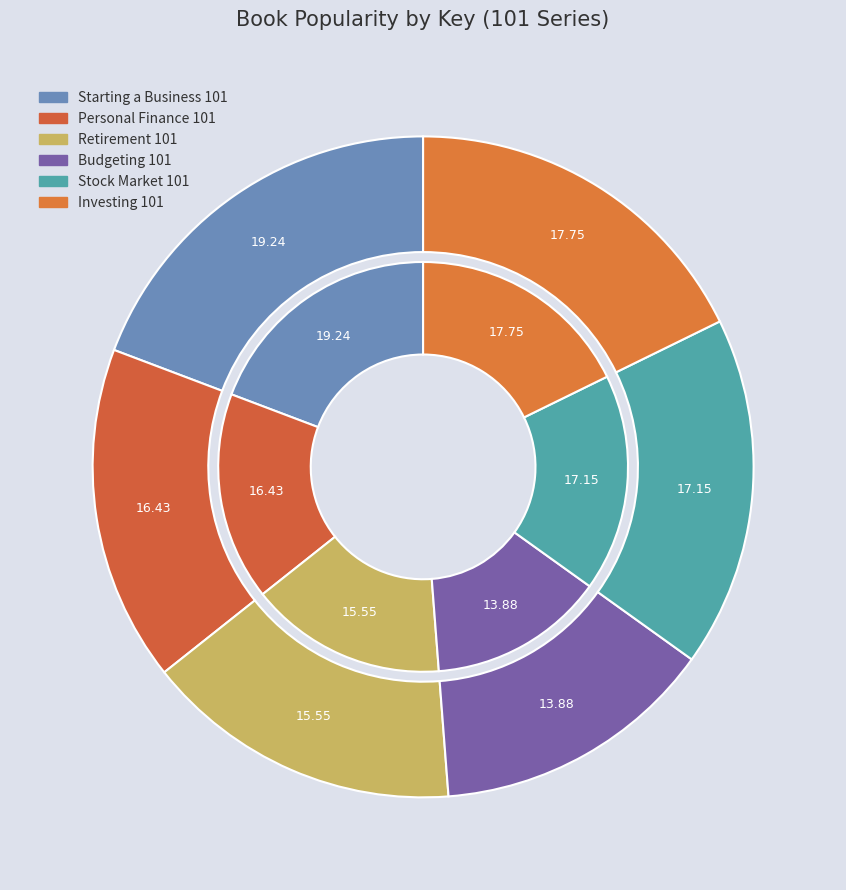

To the nearest percent, what is the difference between the largest and smallest slice percentages?

5%